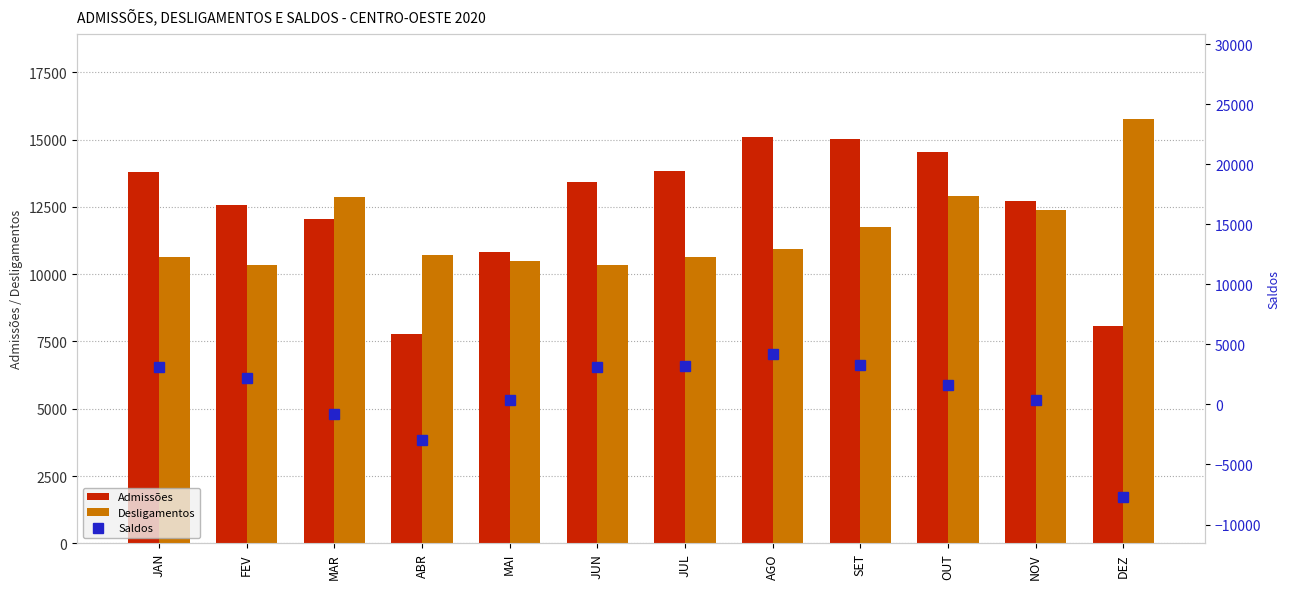

At how many categories does at least one series exceed -4138?

12